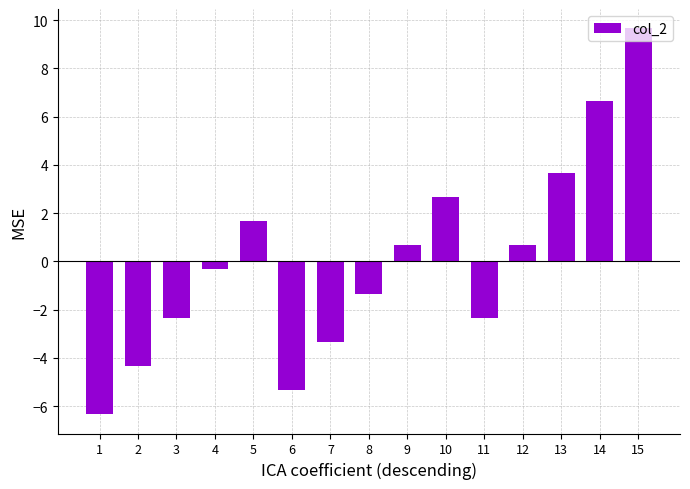

What is the value of the 9th bar from the left?

0.7